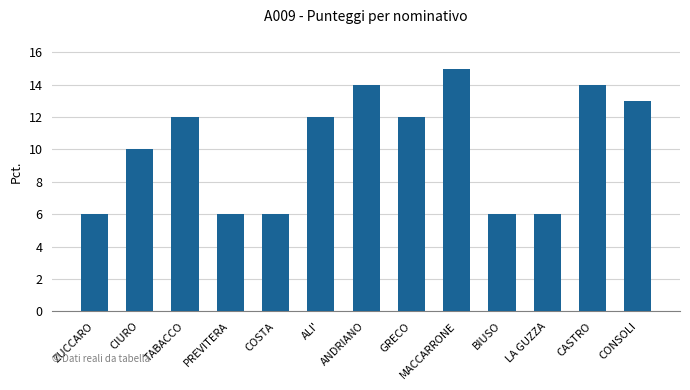

What is the smallest value displayed?

6